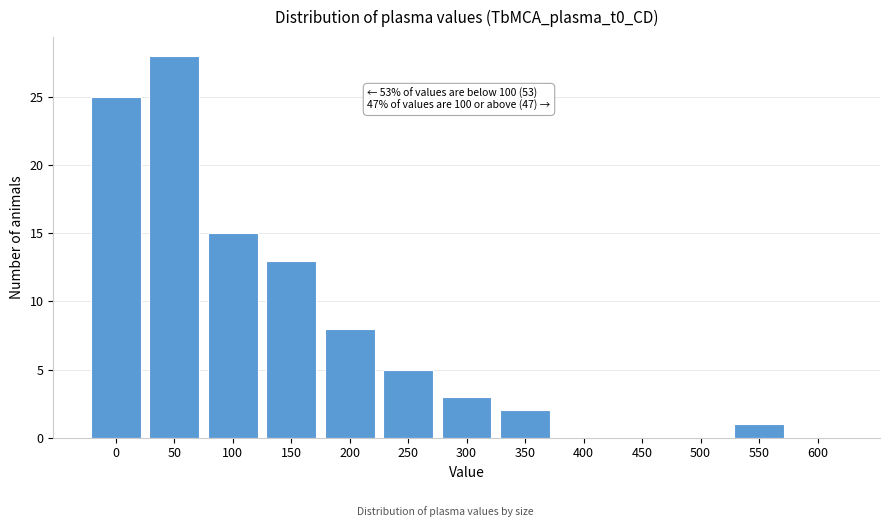

Reading left to right, transcribe all the data shown in this chart.

0=25	50=28	100=15	150=13	200=8	250=5	300=3	350=2	400=0	450=0	500=0	550=1	600=0